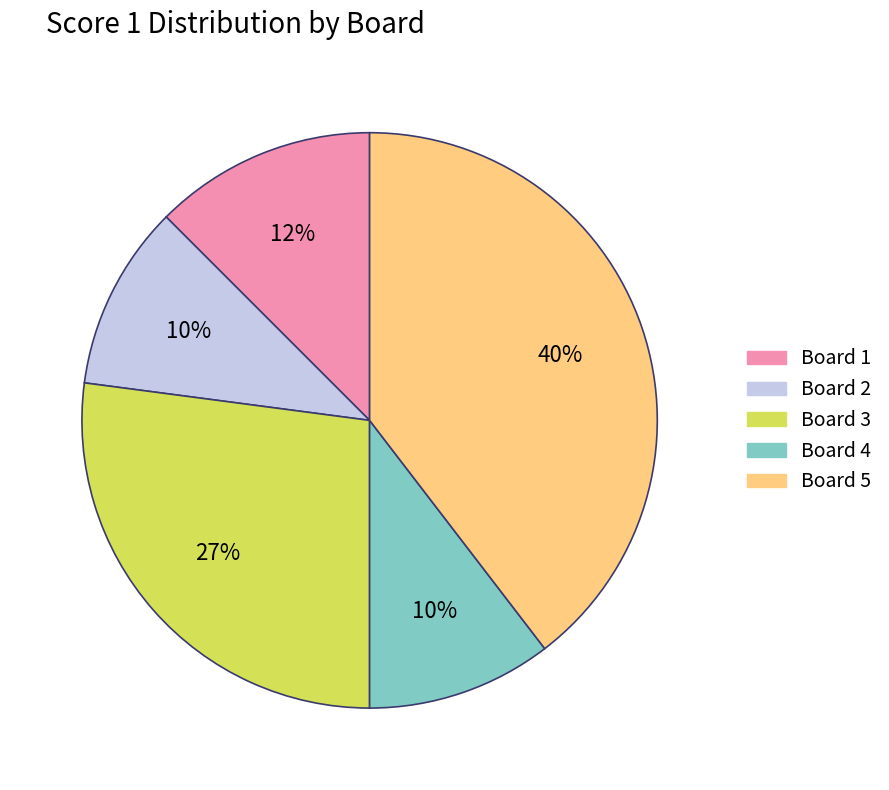

Do Board 2 and Board 4 together represent more than half of the pie?

No